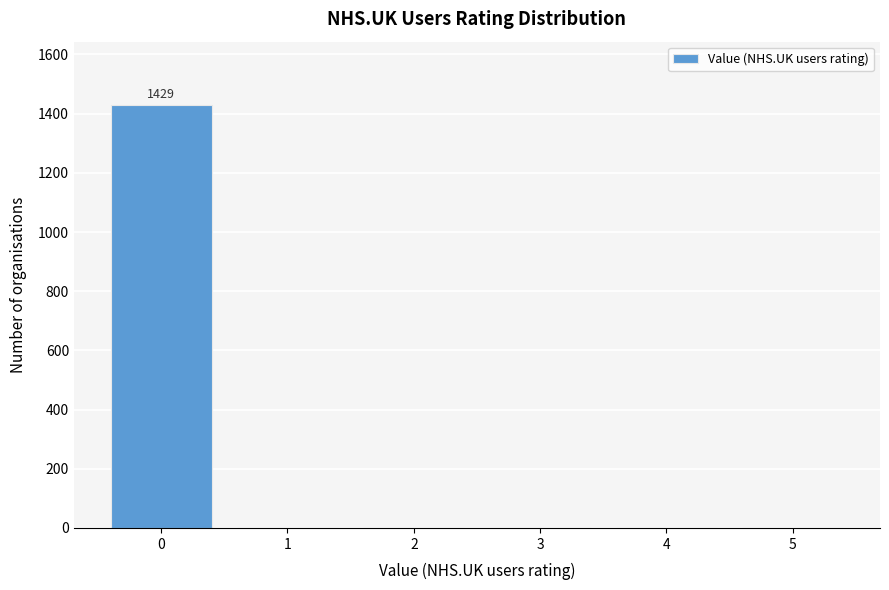

Reading right to left, list all the values displayed in this chart.

5=0	4=0	3=0	2=0	1=0	0=1429